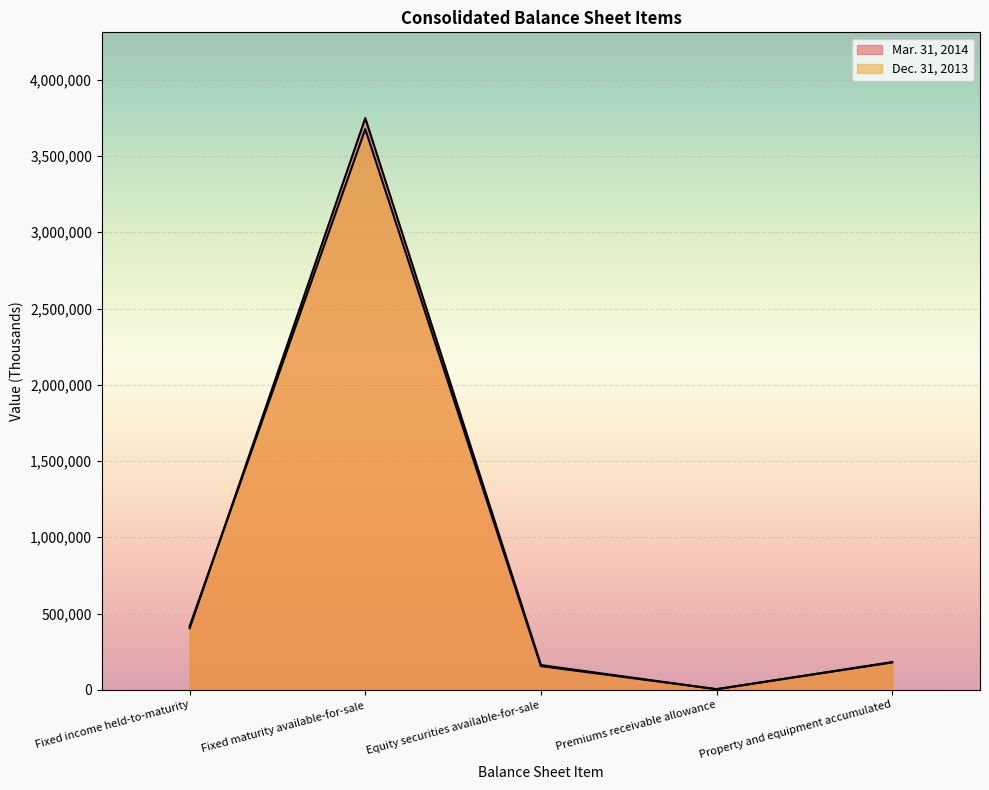

What value does the Mar. 31, 2014 series have at Fixed income held-to-maturity?

403536